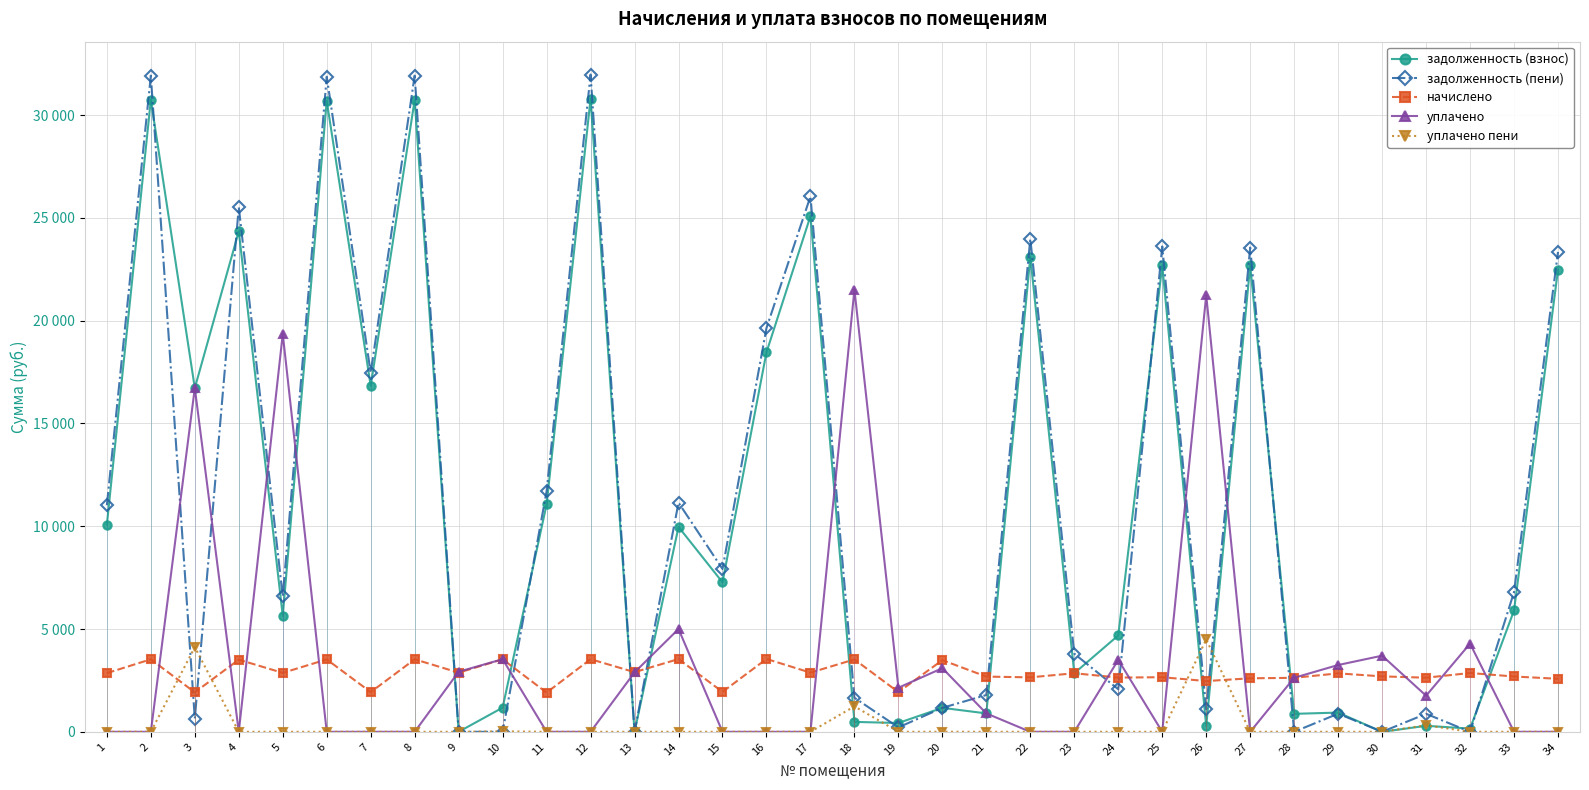

At which label does уплачено пени reach its peak?

26